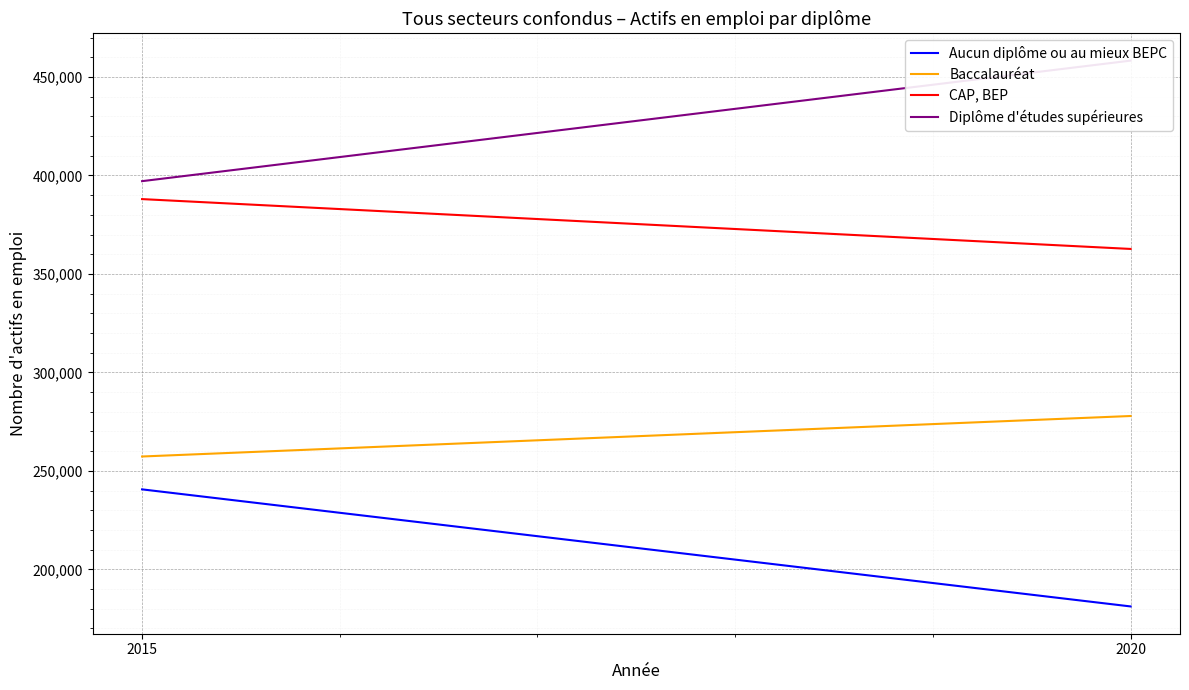

What is the value of the Baccalauréat point at the 1st from the left?

257301.8